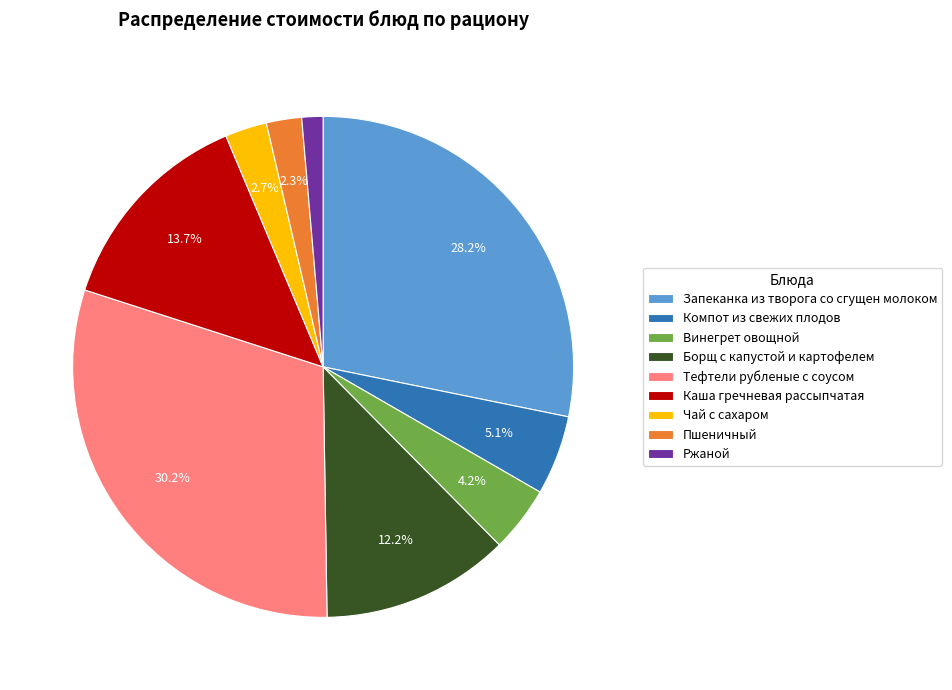

Approximately how many times larger is the value at Чай с сахаром compared to Компот из свежих плодов?

0.5